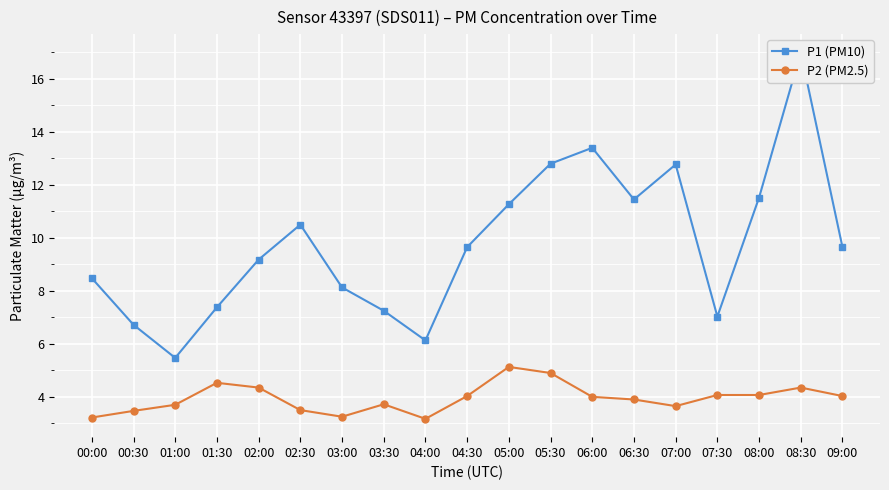

Which category has the highest value across all series?

08:30